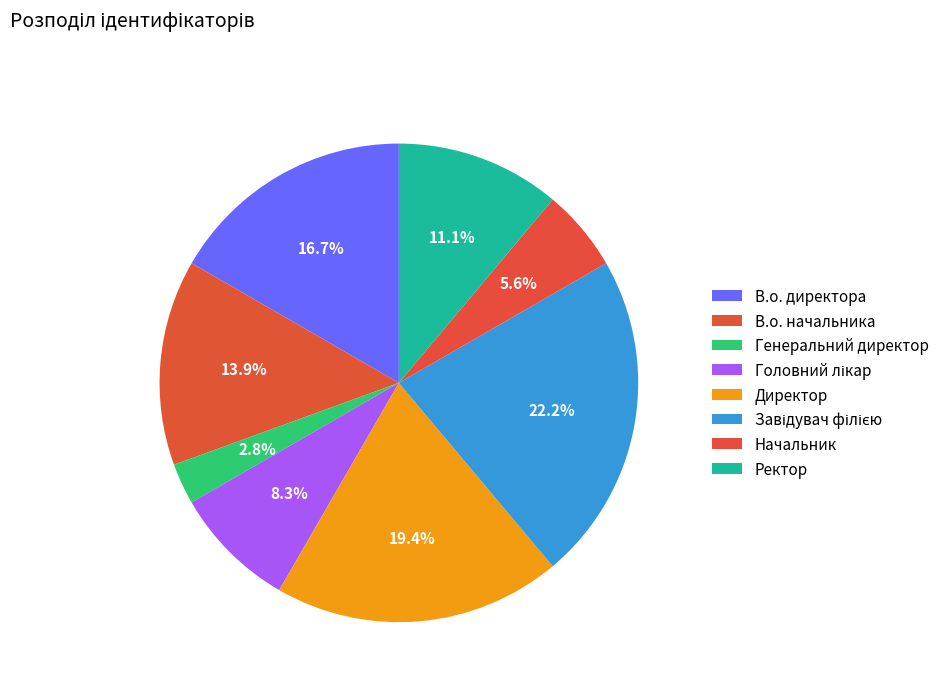

Count the number of slices in the pie.

8